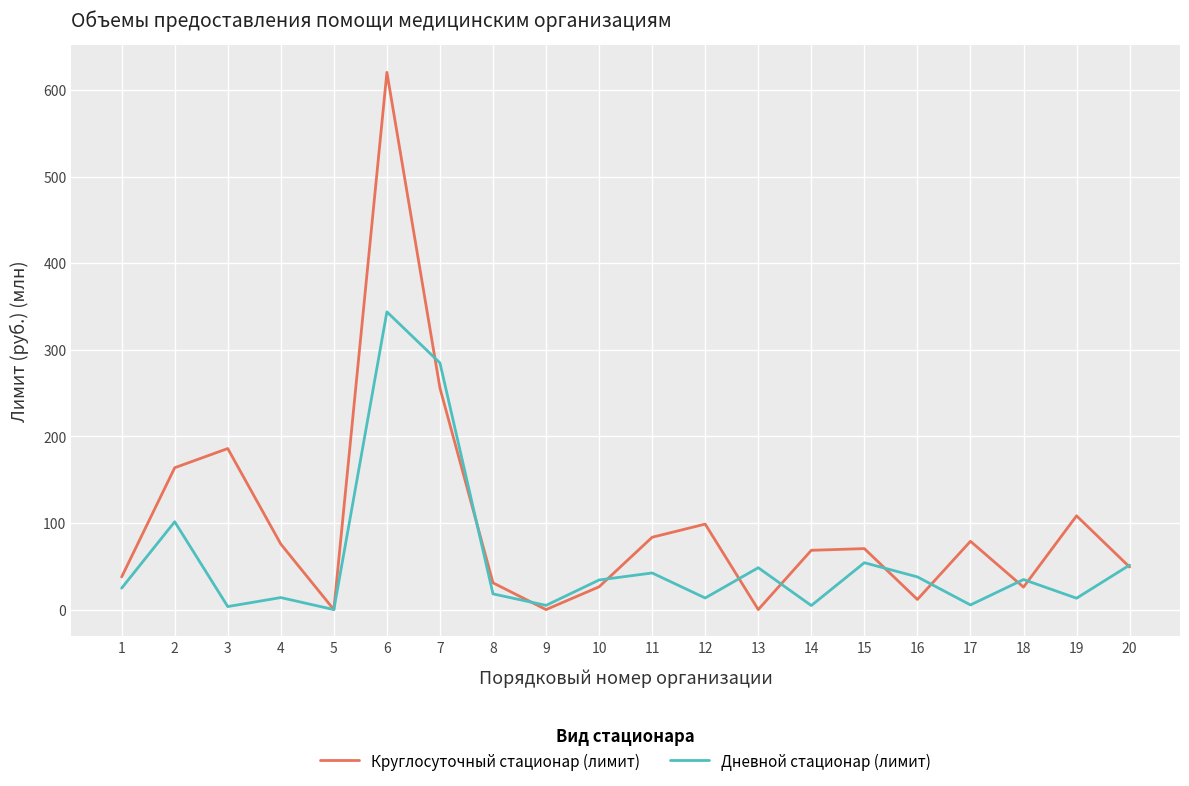

What is the maximum value for Круглосуточный стационар (лимит)?

620.3